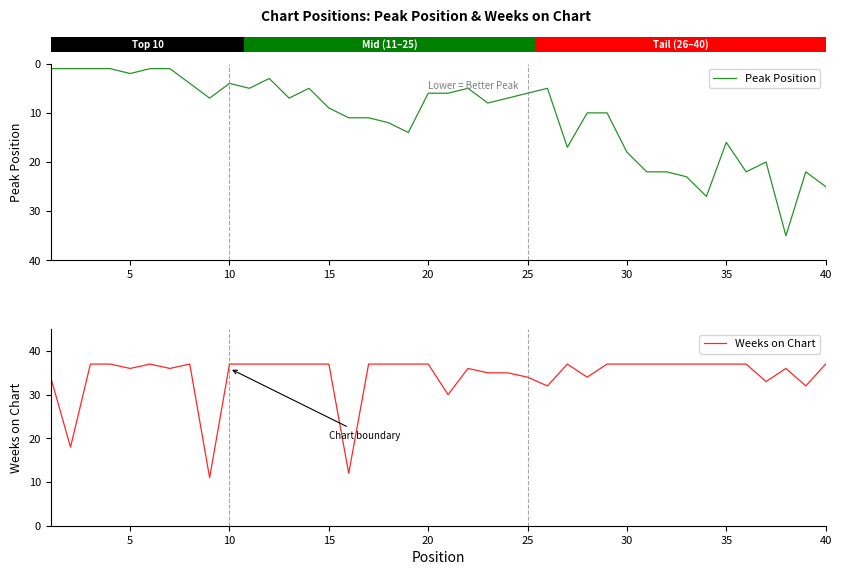

How many bars are there in each group?

2